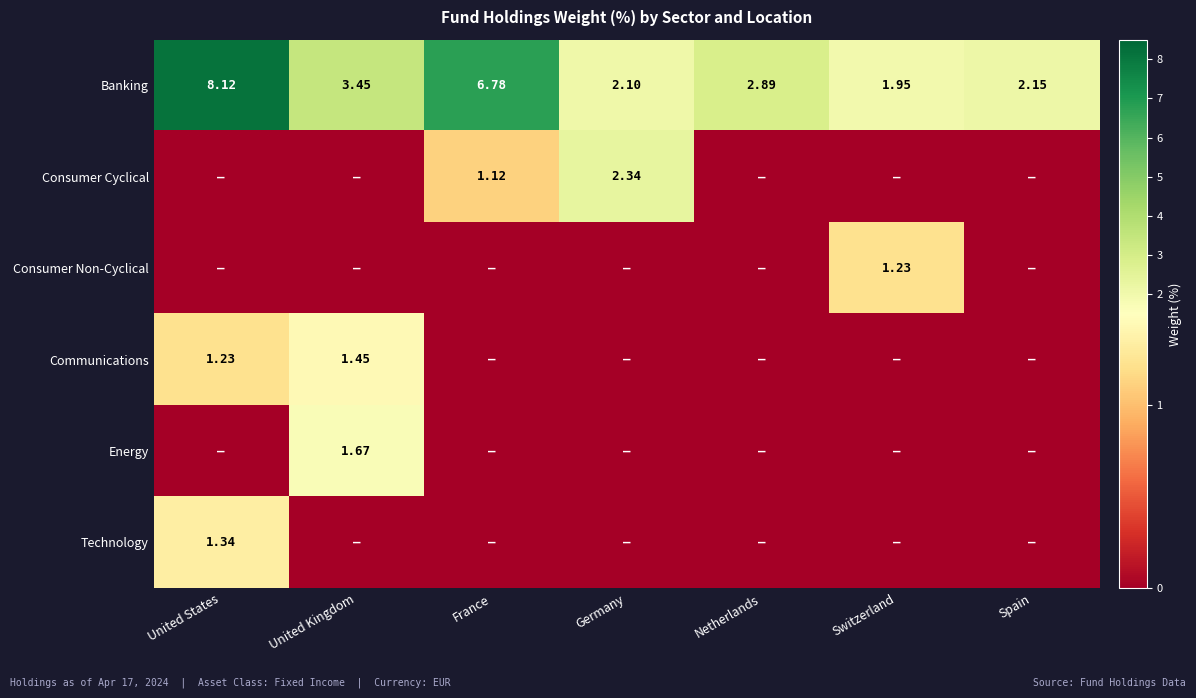

At which label is Banking closest to 5?

United Kingdom